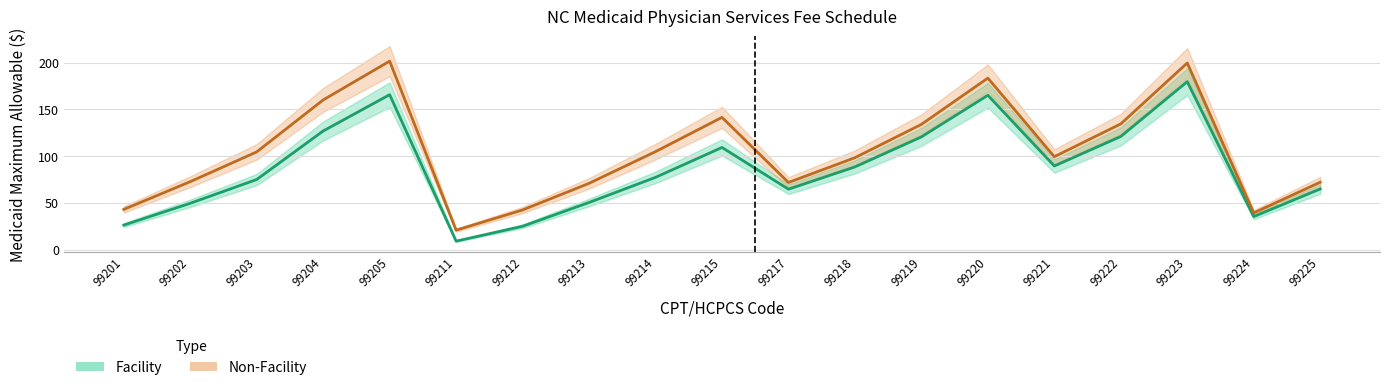

Reading left to right, what are all the values shown in this chart?

Facility (center): 99201=26.2	99202=49.6	99203=75.0	99204=126.8	99205=165.6	99211=9.1	99212=25.0	99213=50.4	99214=77.3	99215=109.2	99217=64.6	99218=88.4	99219=120.5	99220=165.0	99221=89.4	99222=121.0	99223=179.6	99224=35.3	99225=64.9
Non-Facility (center): 99201=43.0	99202=72.7	99203=104.5	99204=160.0	99205=201.5	99211=20.8	99212=42.4	99213=70.9	99214=104.8	99215=141.4	99217=71.8	99218=98.3	99219=133.9	99220=183.3	99221=99.3	99222=134.4	99223=199.5	99224=39.2	99225=72.1